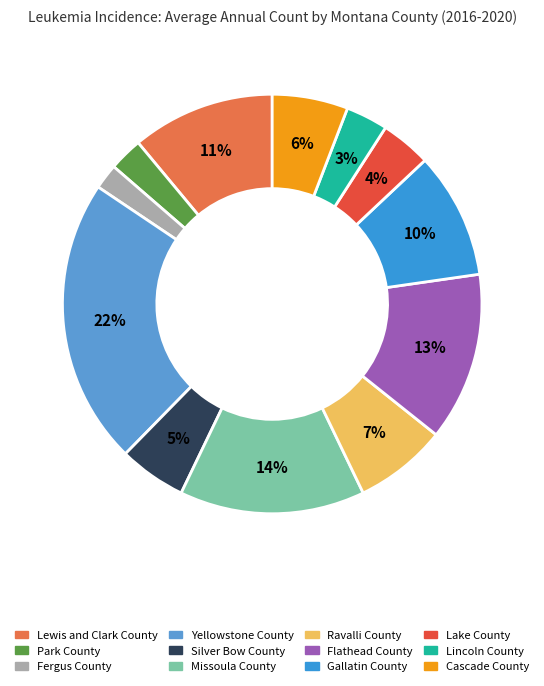

The Cascade County slice represents 6% of the pie. True or false?

True